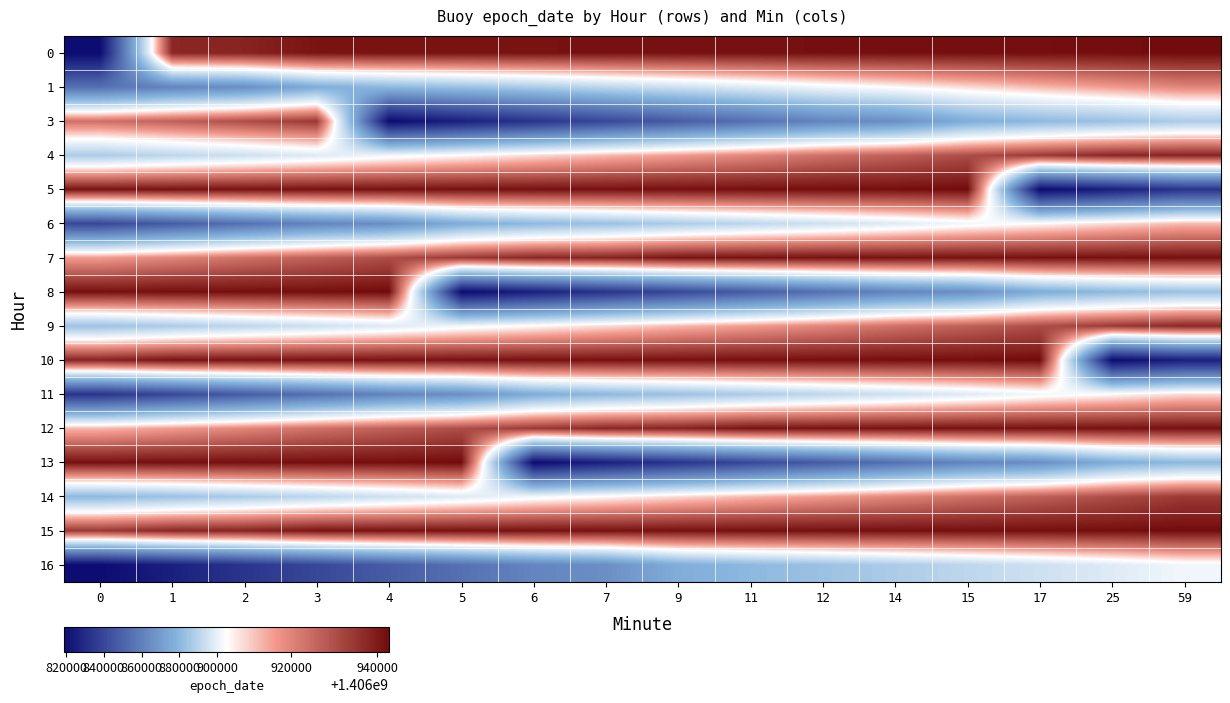

What is the total value across all series at 59?

22510533054